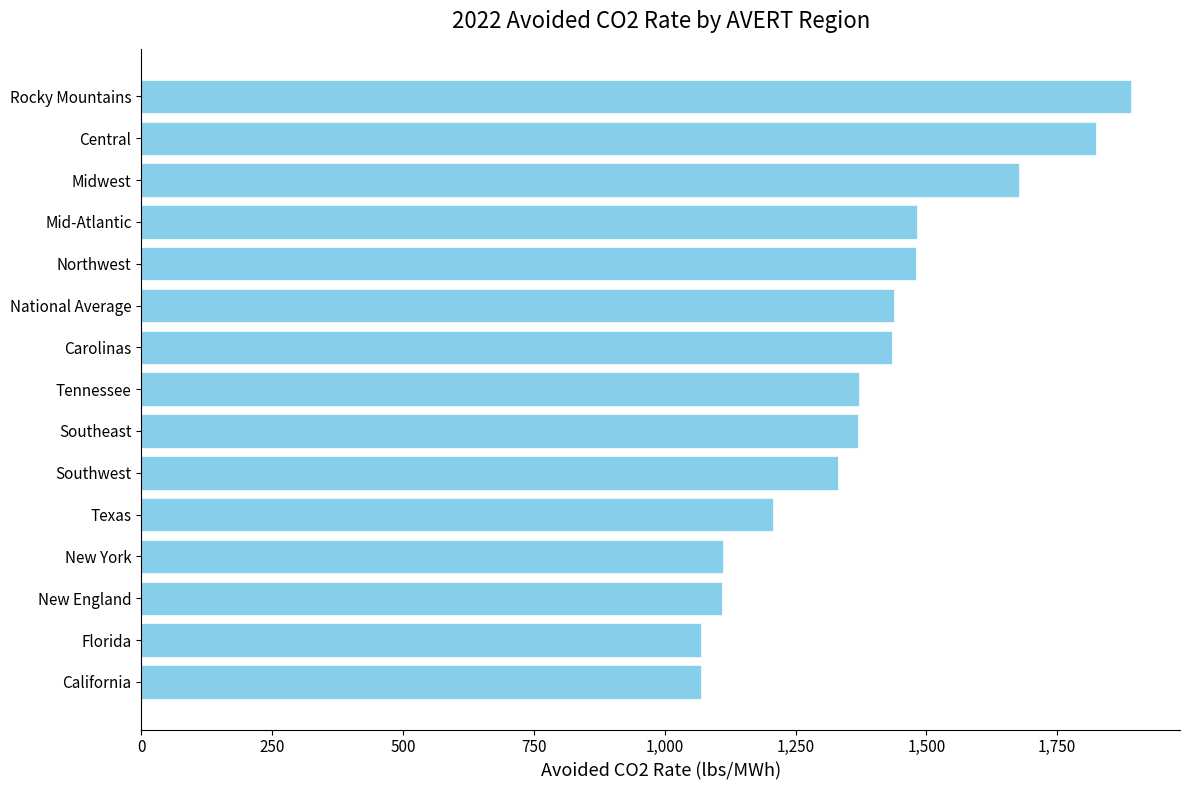

How many distinct data groups are displayed?

1